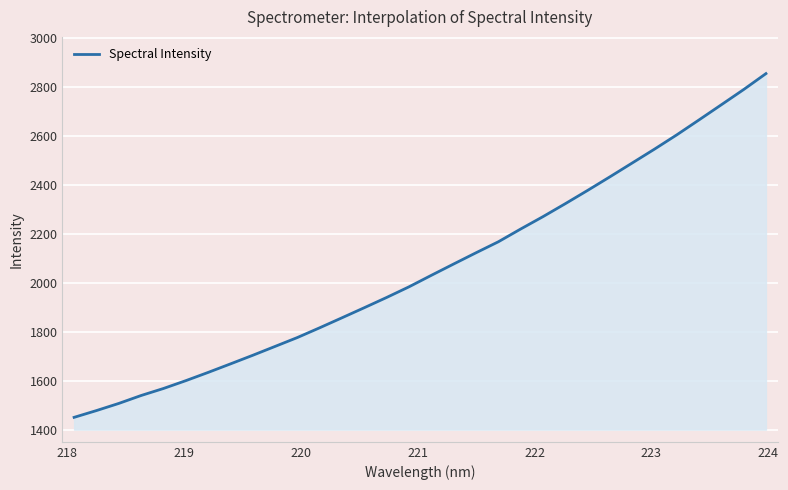

What is the minimum value shown in the chart?

1450.0